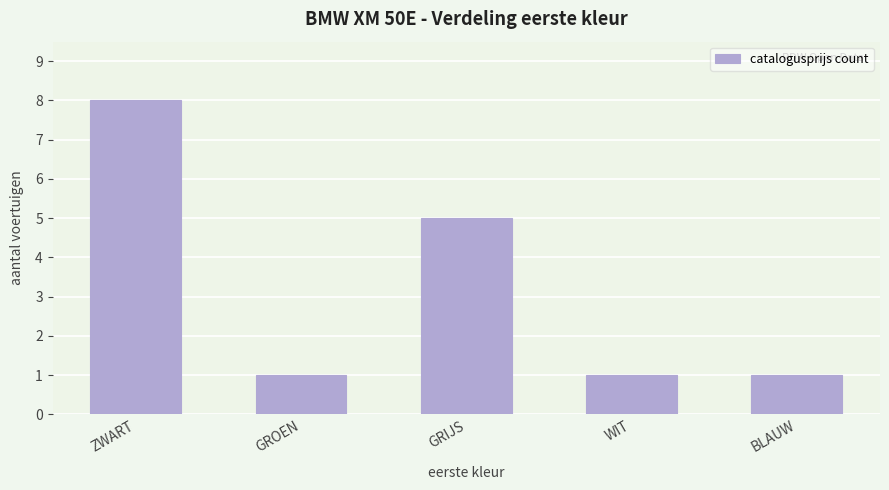

What is the ratio of the value at GRIJS to the value at WIT?

5.0